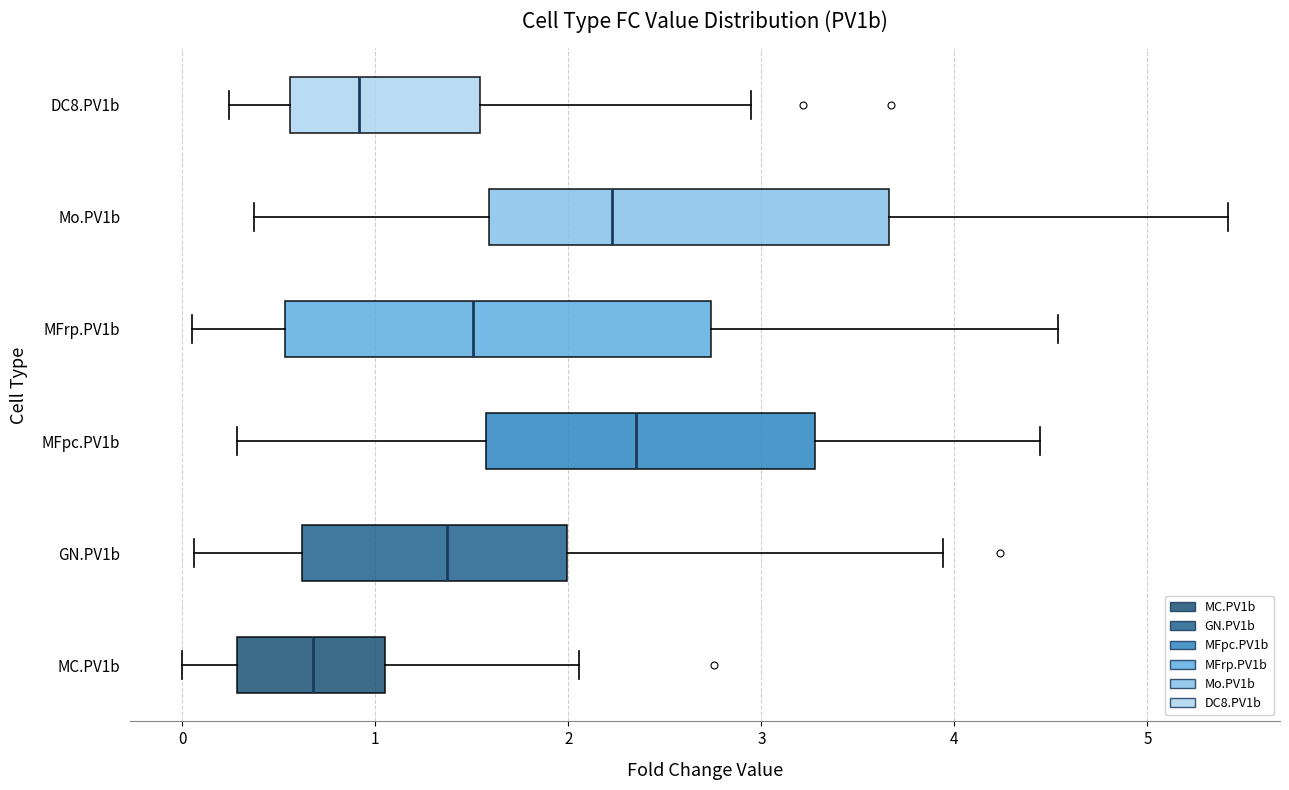

Where does the left whisker of the box for Mo.PV1b end on the x-axis? The values are not printed on the chart, so give them approximately, as read against the axis.

0.4